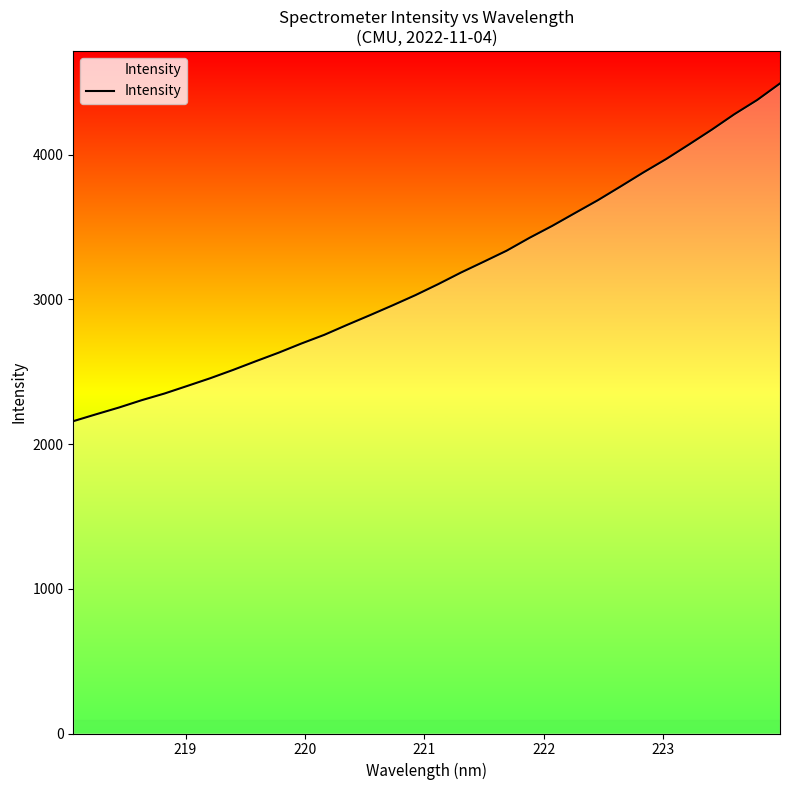

What is the minimum value shown in the chart?

2157.7